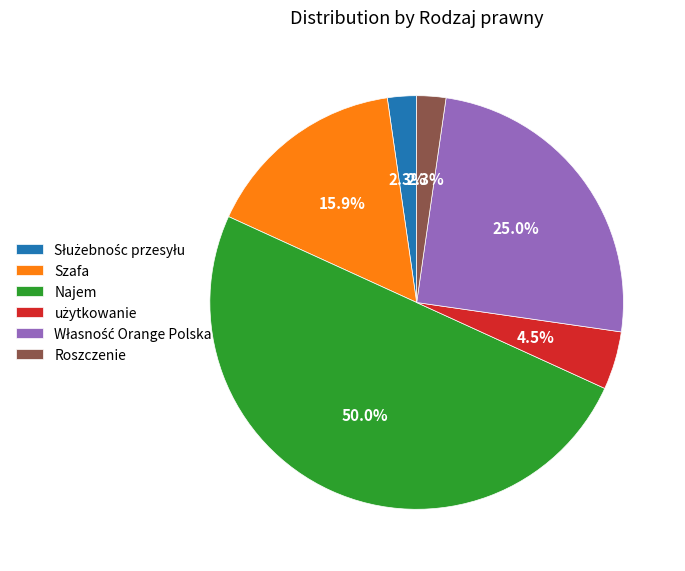

Count the number of slices in the pie.

6